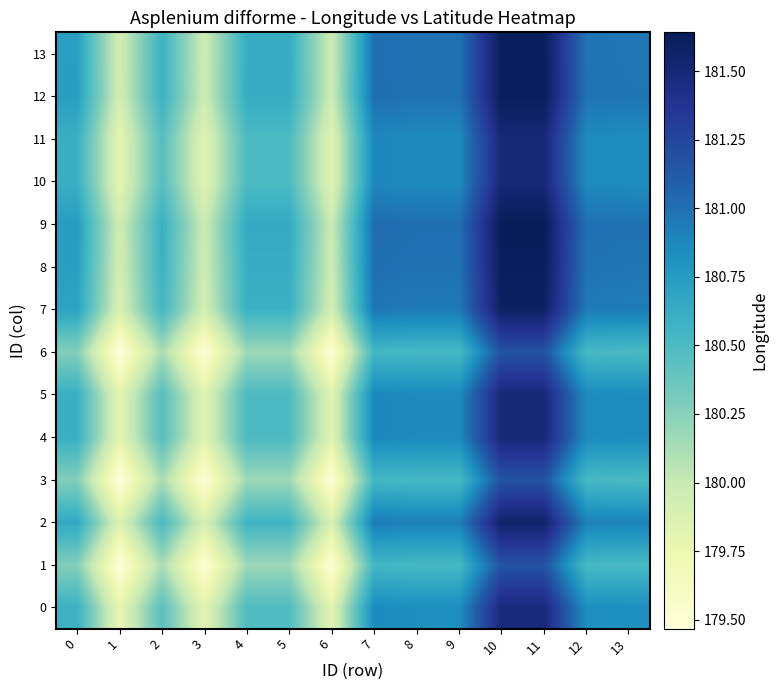

At which category is the sum across all series the highest?

11